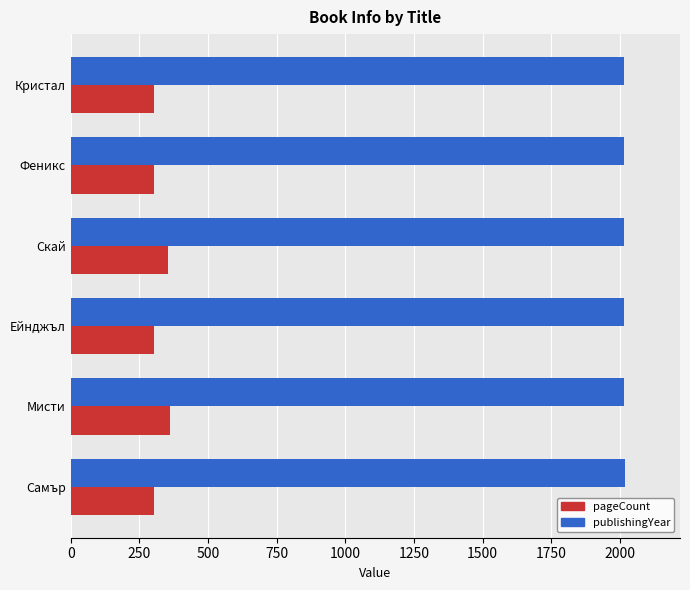

What is the sum of the pageCount values at Феникс and Скай?

656